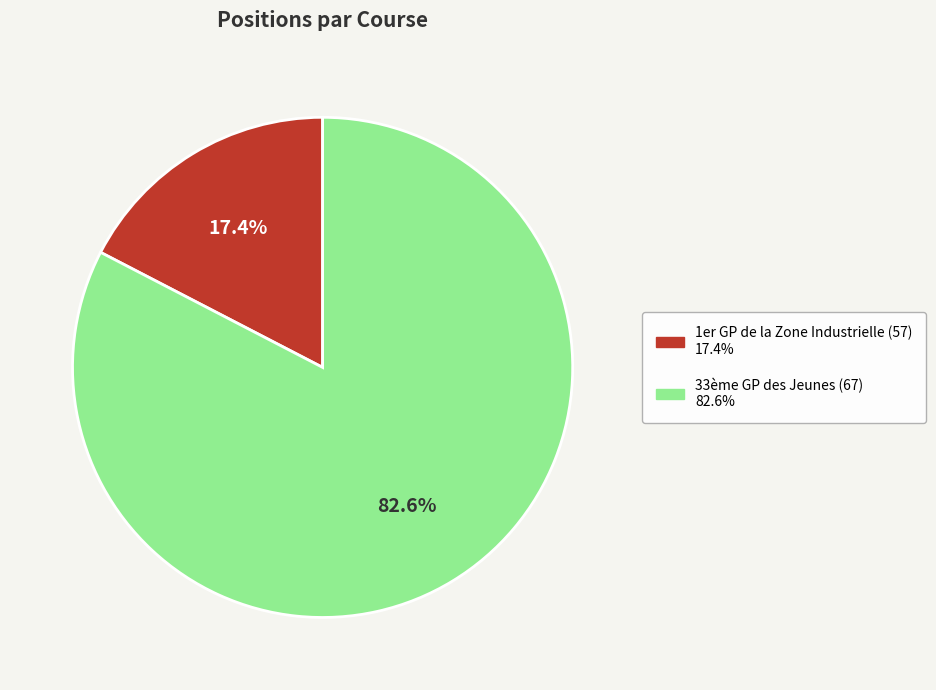

True or false: 33ème GP des Jeunes (67) accounts for 83% of the total.

True